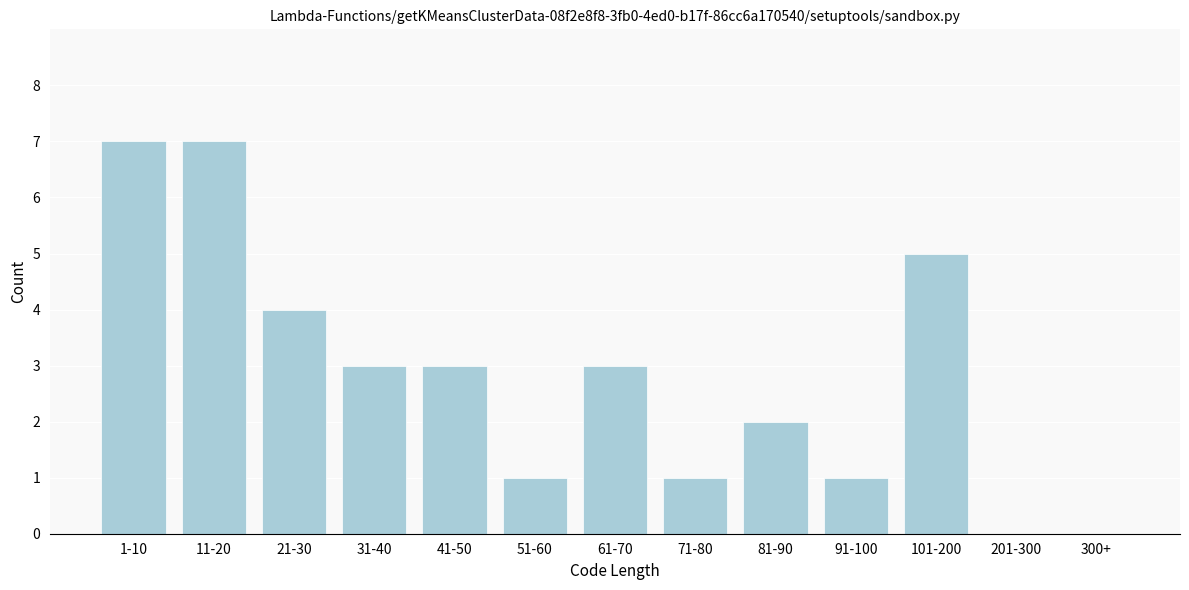

Reading right to left, extract all data points from this chart.

300+=0	201-300=0	101-200=5	91-100=1	81-90=2	71-80=1	61-70=3	51-60=1	41-50=3	31-40=3	21-30=4	11-20=7	1-10=7